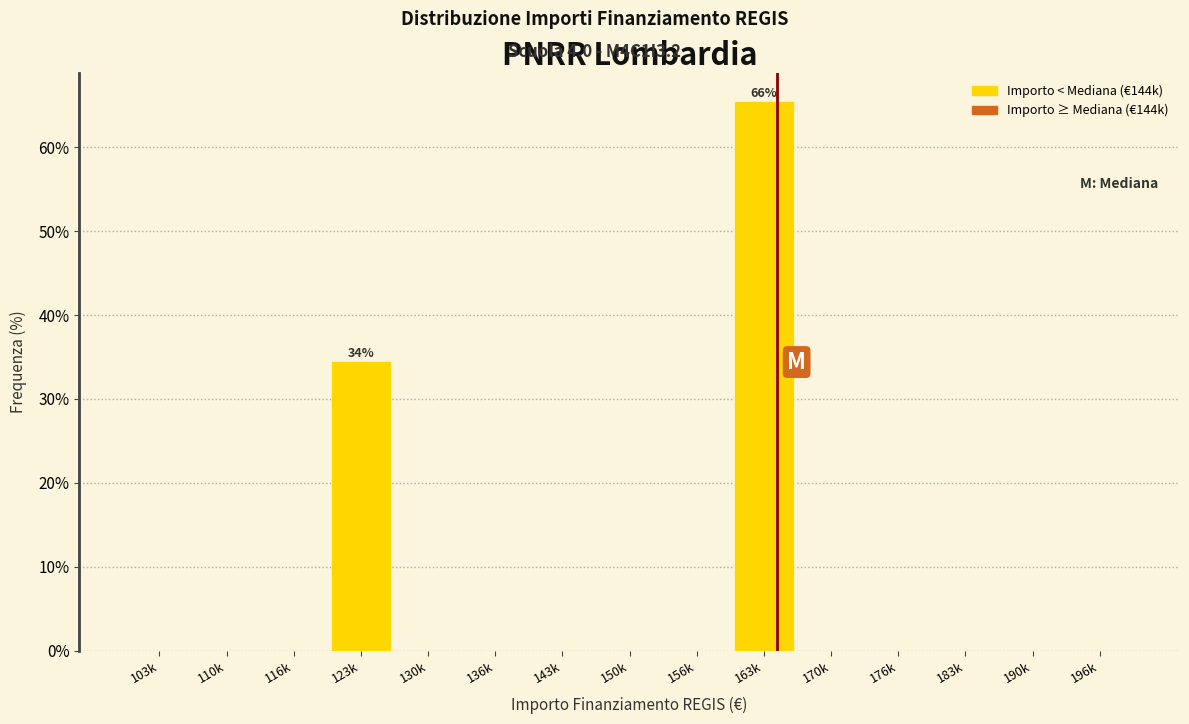

Reading left to right, what are all the values shown in this chart?

103k=0.0	110k=0.0	116k=0.0	123k=34.5	130k=0.0	136k=0.0	143k=0.0	150k=0.0	156k=0.0	163k=65.5	170k=0.0	176k=0.0	183k=0.0	190k=0.0	196k=0.0